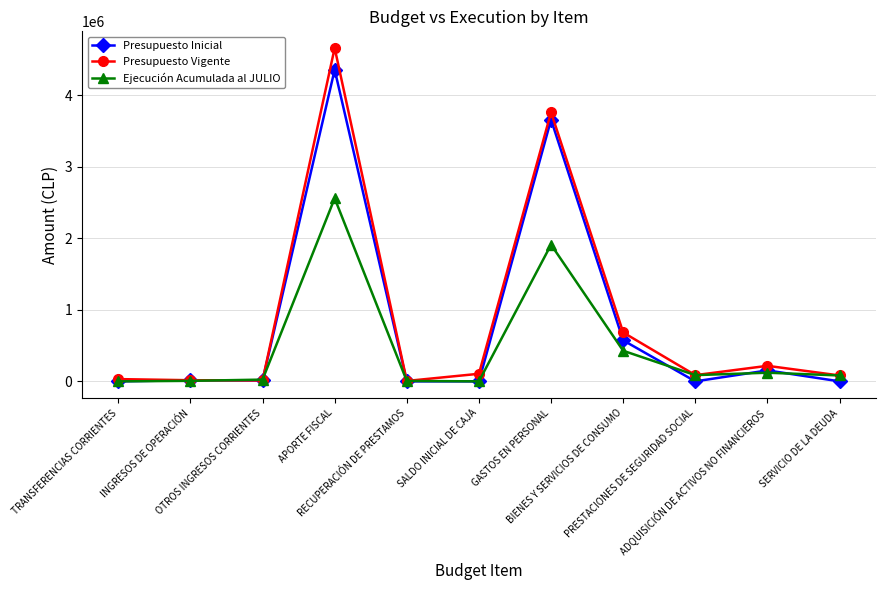

How many lines are shown in the chart?

3